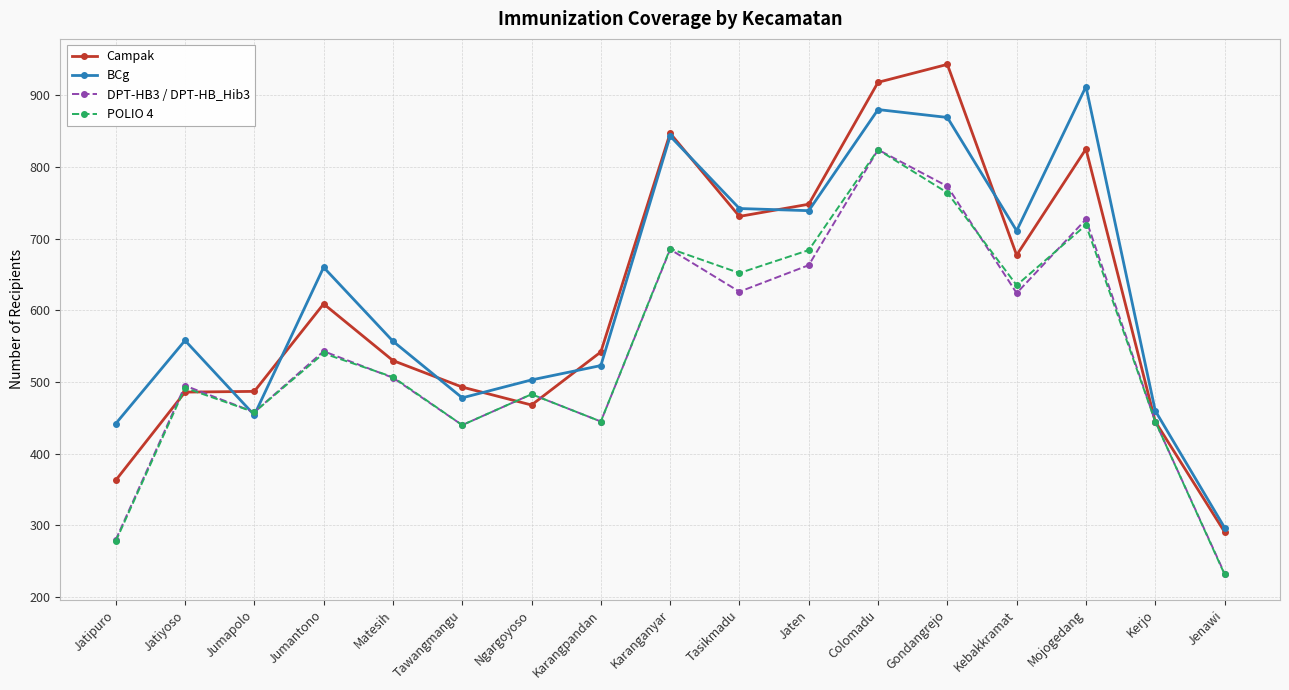

True or false: POLIO 4 has a value of 540 at Jumantono.

True